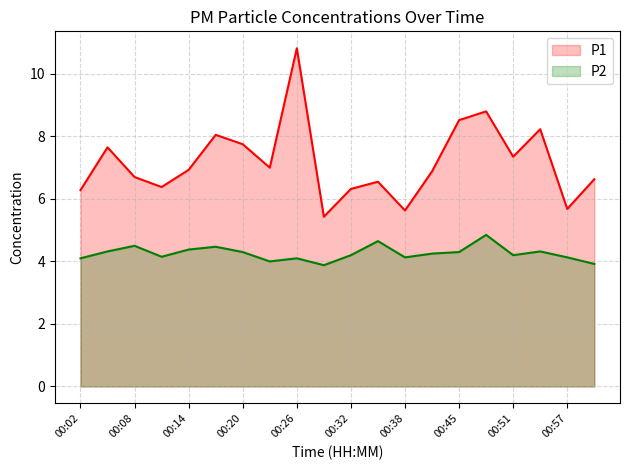

List the series in order of their peak value, lowest first.

P2, P1